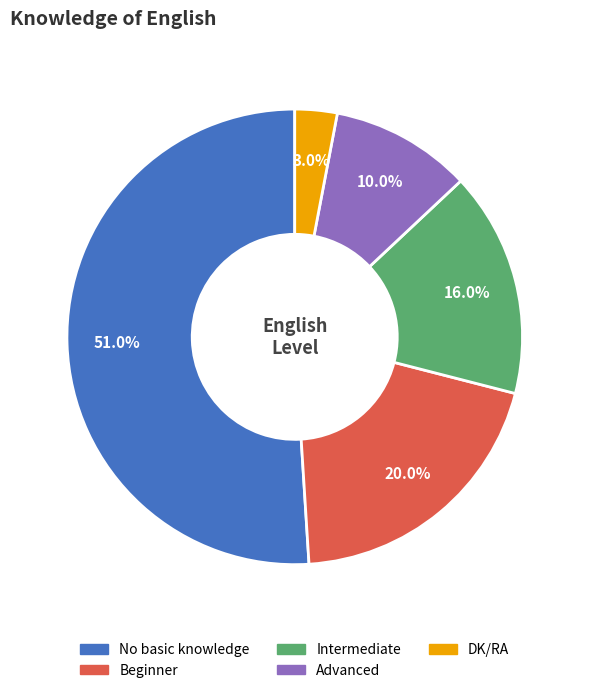

The No basic knowledge slice represents 51% of the pie. True or false?

True